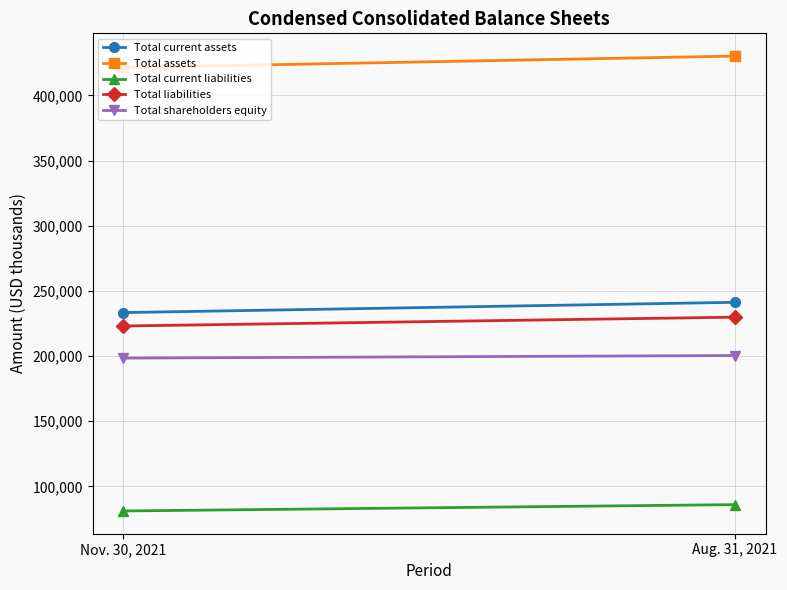

What are all the series names shown in the legend?

Total current assets, Total assets, Total current liabilities, Total liabilities, Total shareholders equity